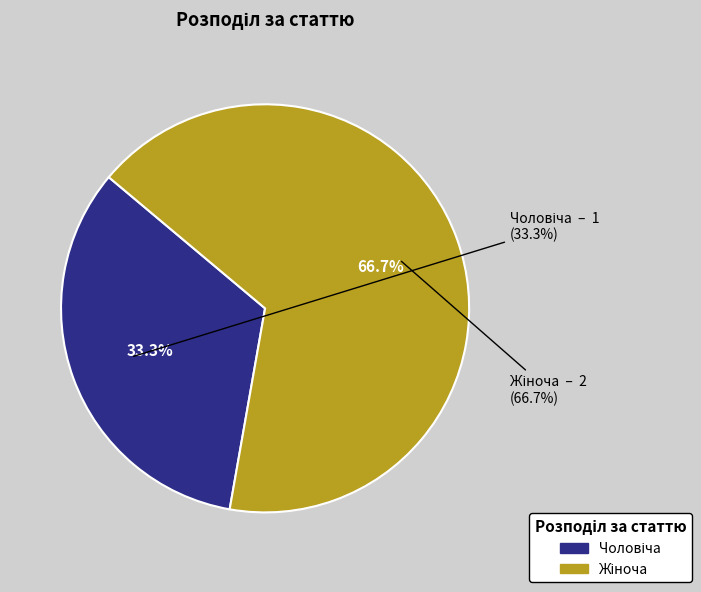

To the nearest percent, what portion does Чоловіча represent?

33%